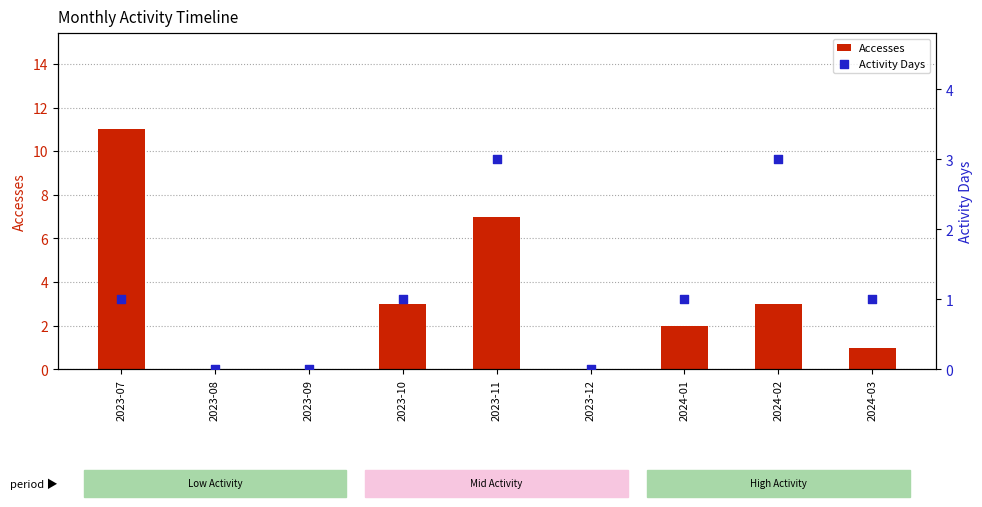

What are all the series names shown in the legend?

Accesses, Activity Days